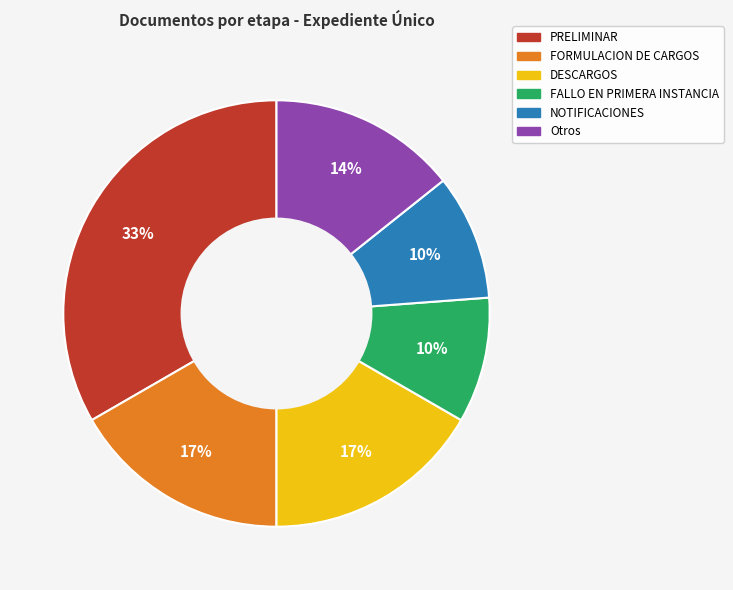

Is it true that PRELIMINAR is 33% of the pie?

True